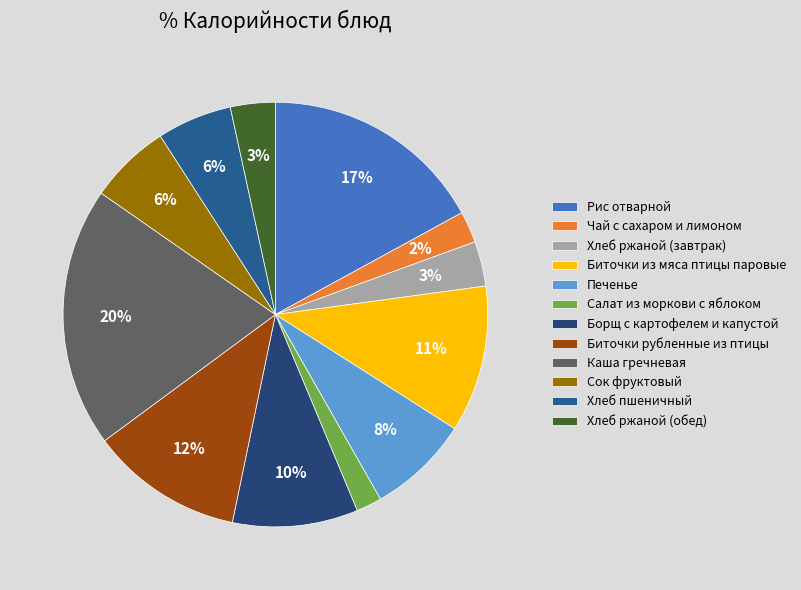

To the nearest percent, what is the difference between the largest and smallest slice percentages?

18%